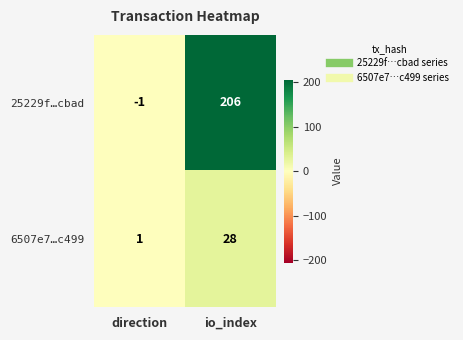

Rank the series by their maximum value, from lowest to highest.

6507e7…c499, 25229f…cbad